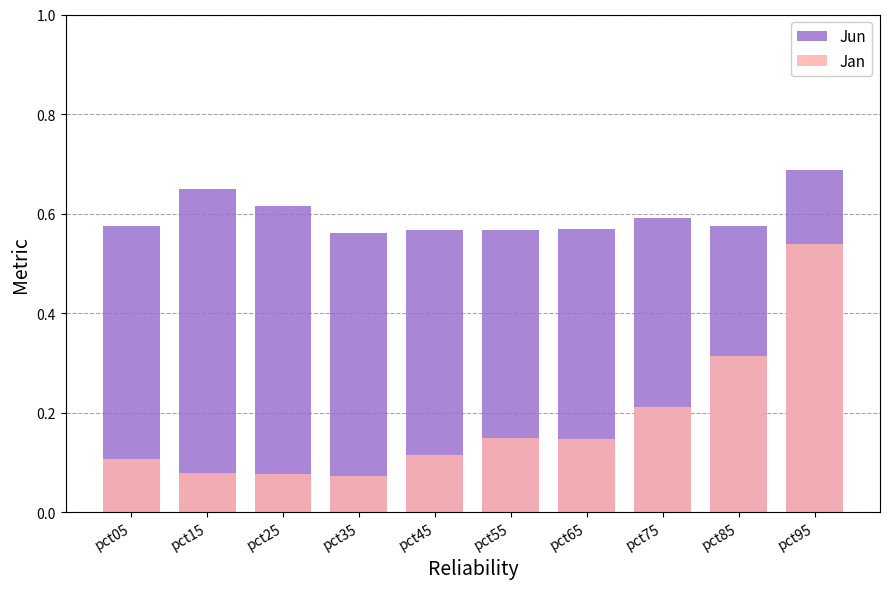

The value of Jan at pct15 is 0.1. True or false?

True